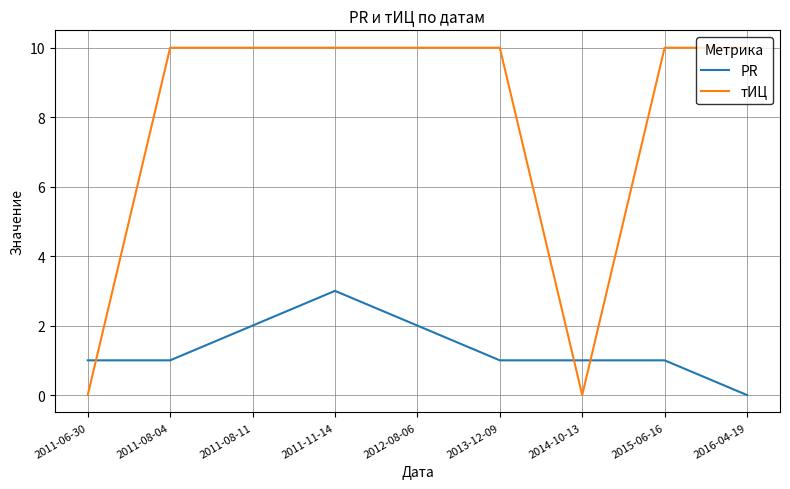

The PR series shows 0 at 2016-04-19. True or false?

True